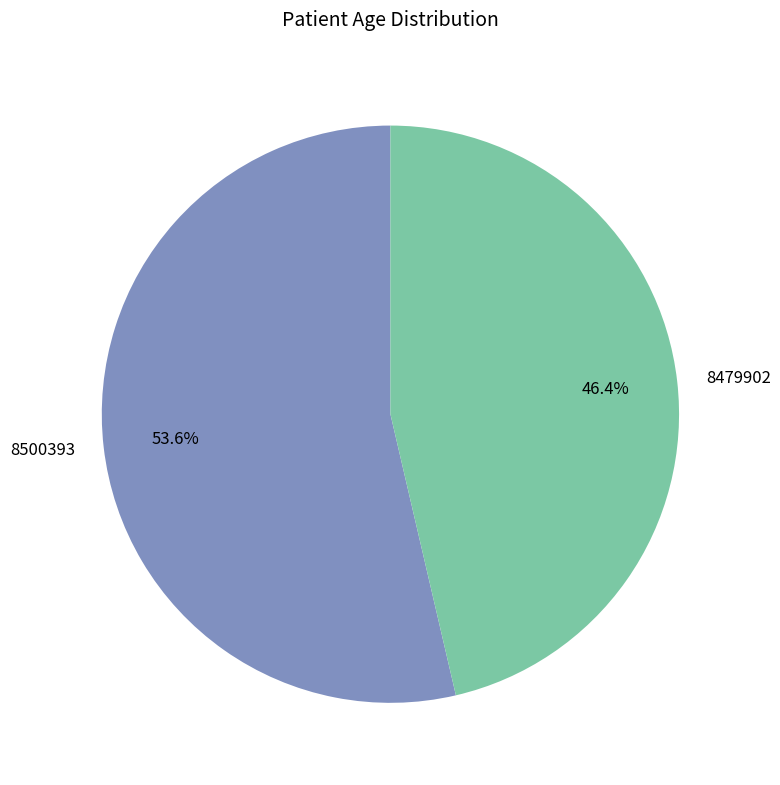

Between 8479902 and 8500393, which is larger?

8500393